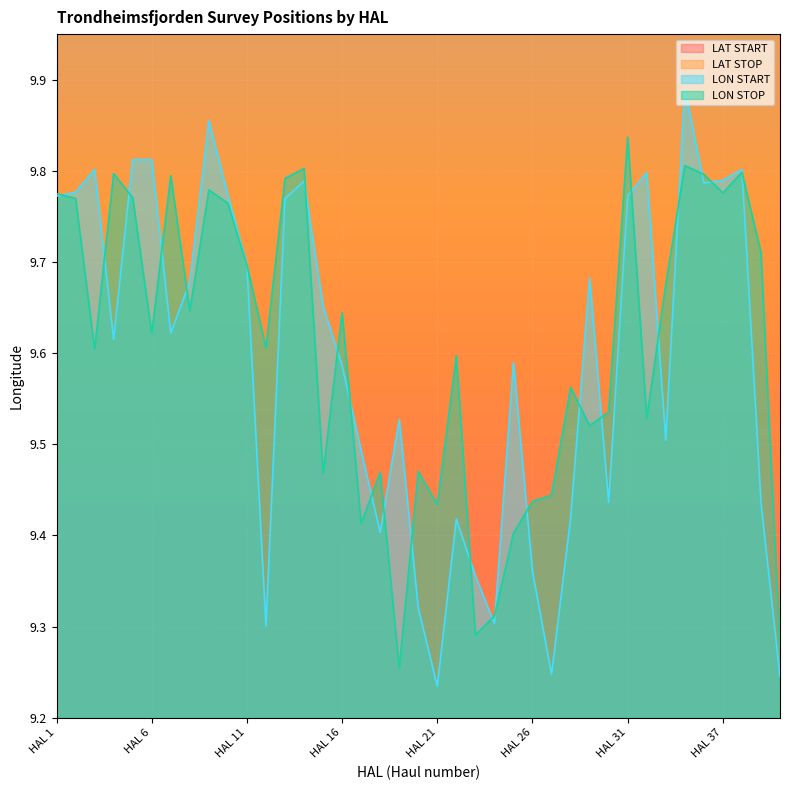

What is the minimum value shown in the chart?

9.2